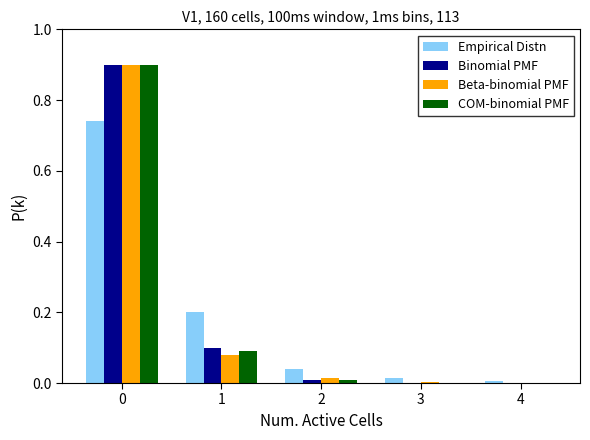

What is the maximum value for Beta-binomial PMF?

0.9